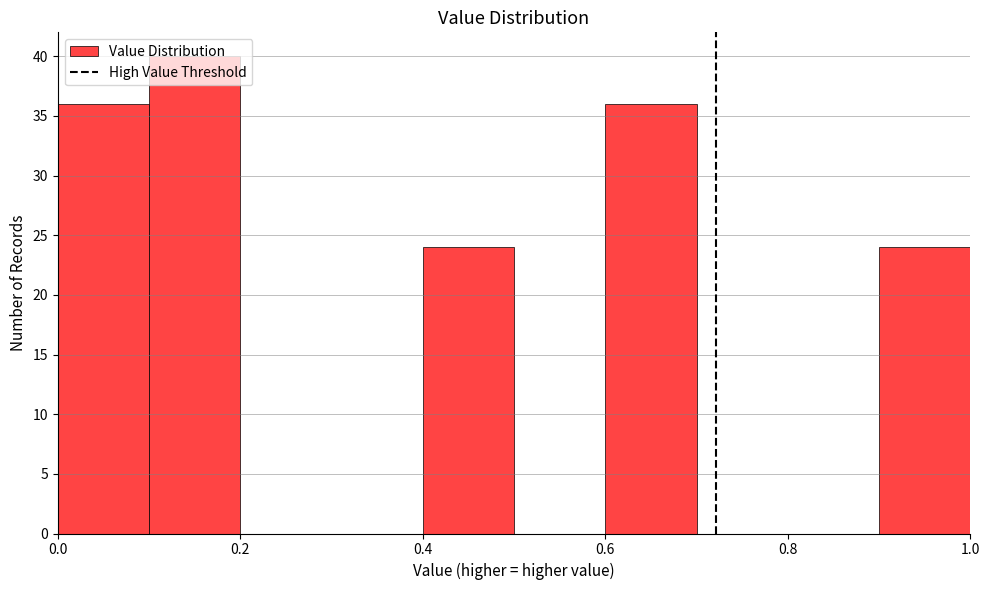

Reading left to right, list every bar in this chart as the range it spans on the x-axis followed by its height. The values are not printed on the chart, so give them approximately, as read against the axis.

0.0 to 0.1: 36
0.1 to 0.2: 40
0.2 to 0.3: 0
0.3 to 0.4: 0
0.4 to 0.5: 24
0.5 to 0.6: 0
0.6 to 0.7: 36
0.7 to 0.8: 0
0.8 to 0.9: 0
0.9 to 1.0: 24